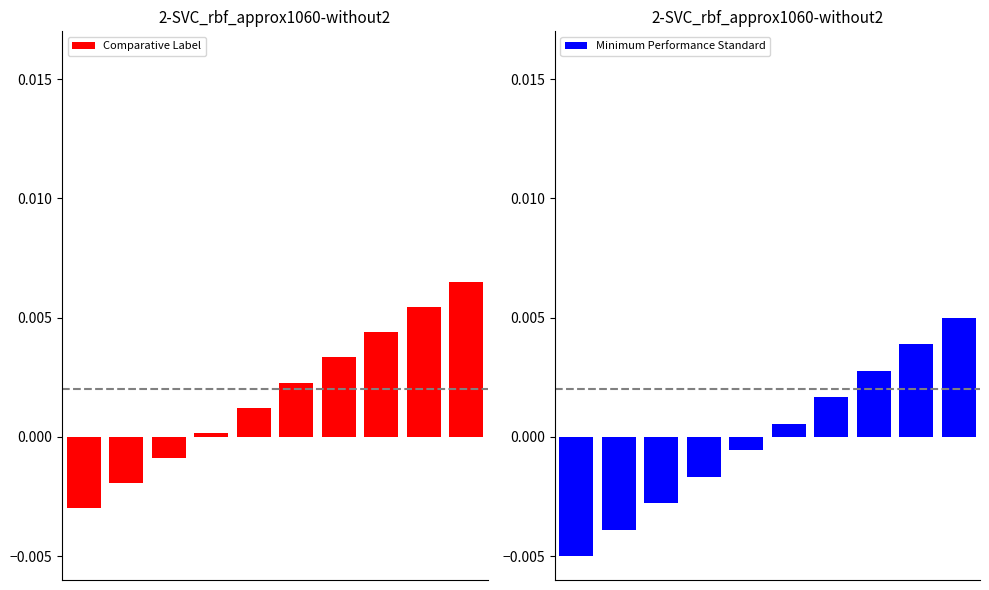

Does the chart contain any negative values?

Yes